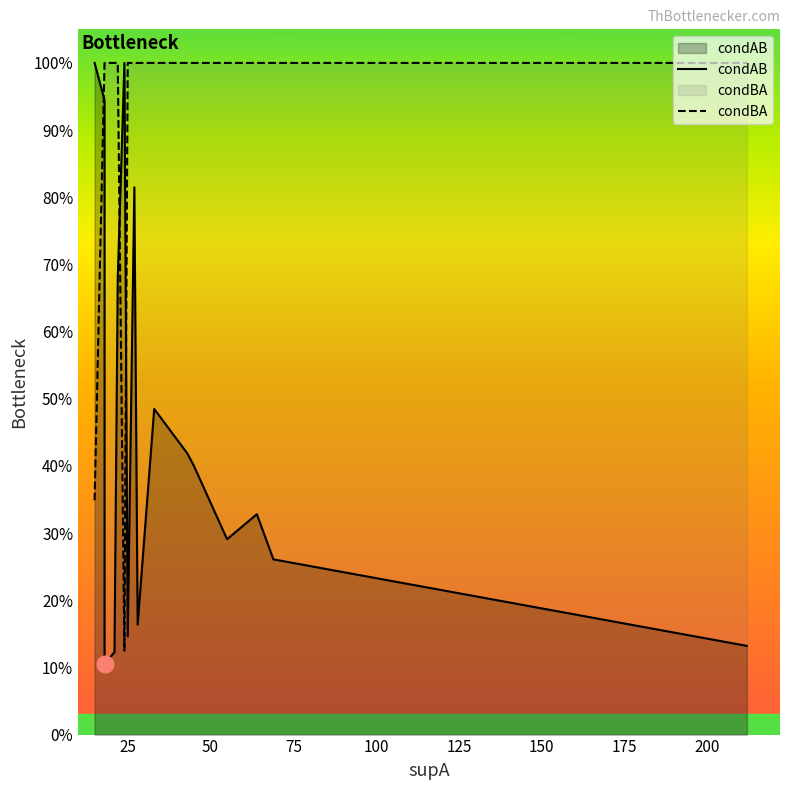

What is the greatest value displayed?

1.0